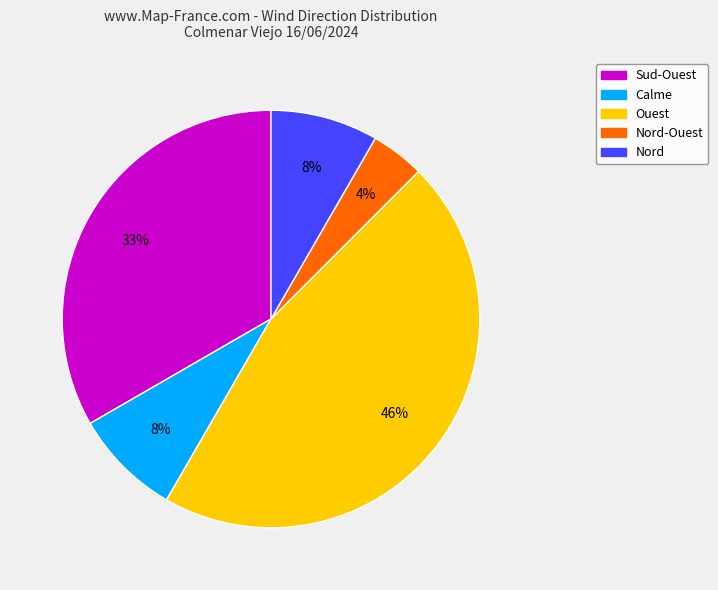

Do Sud-Ouest and Nord together represent more than half of the pie?

No